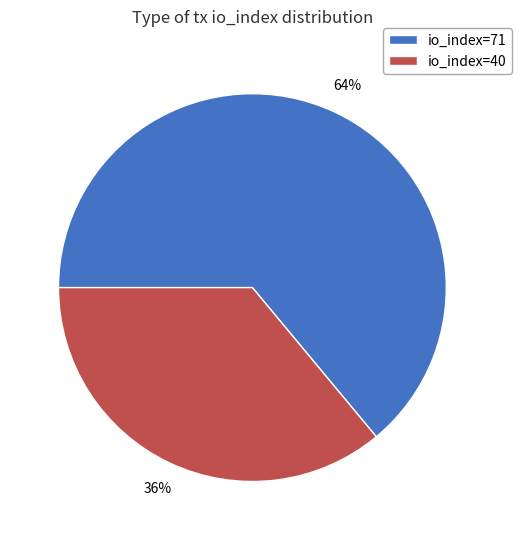

Approximately how many times larger is the value at io_index=71 compared to io_index=40?

1.8